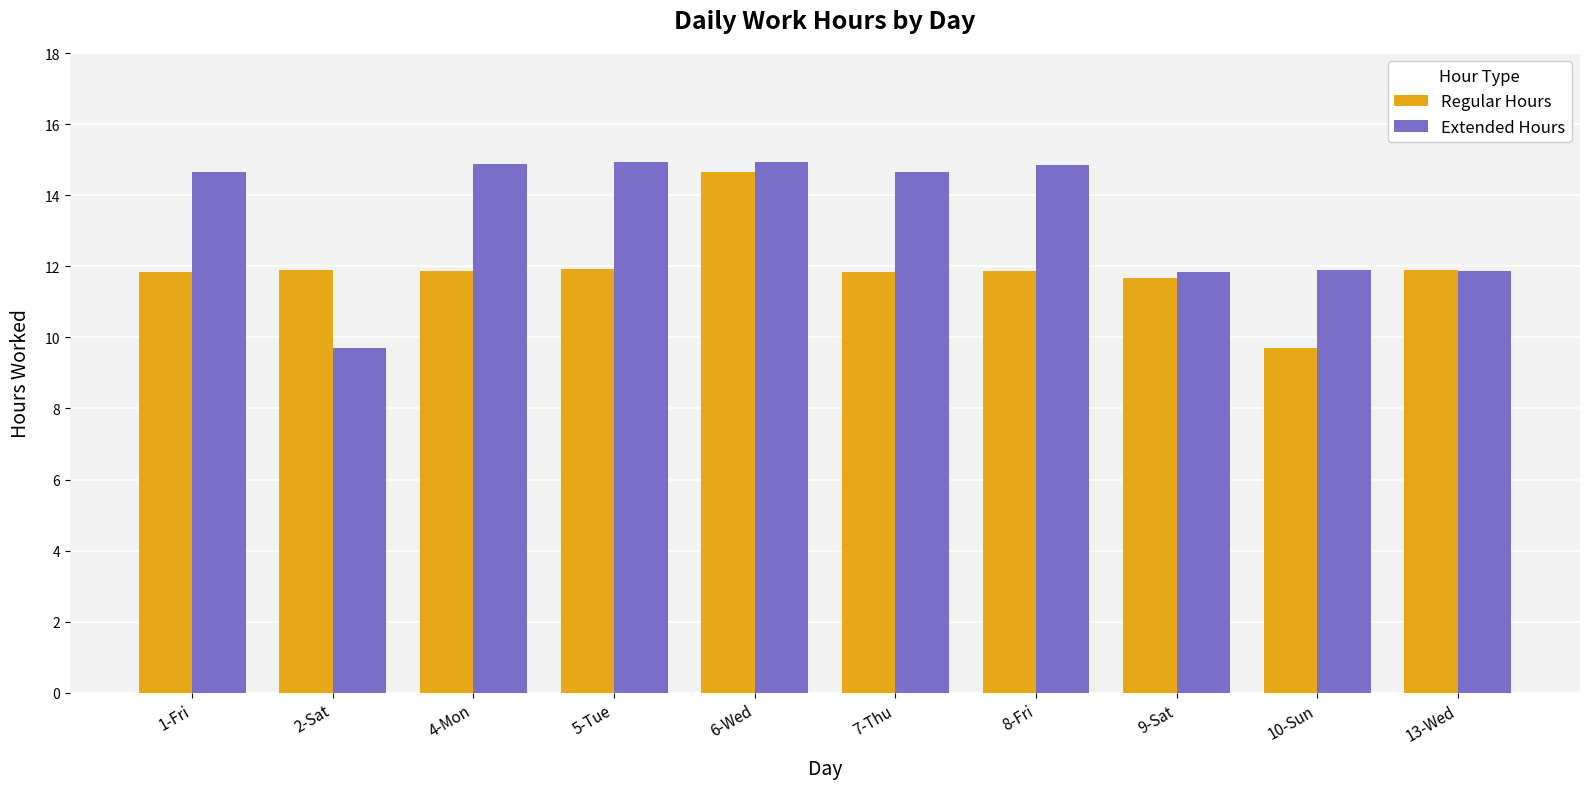

How many data points in Regular Hours are less than 11?

1